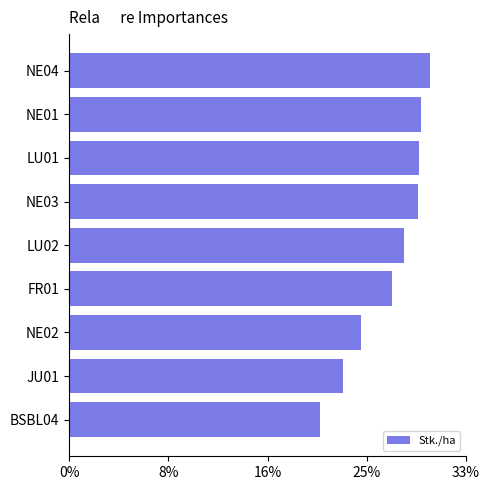

Does the chart contain any negative values?

No